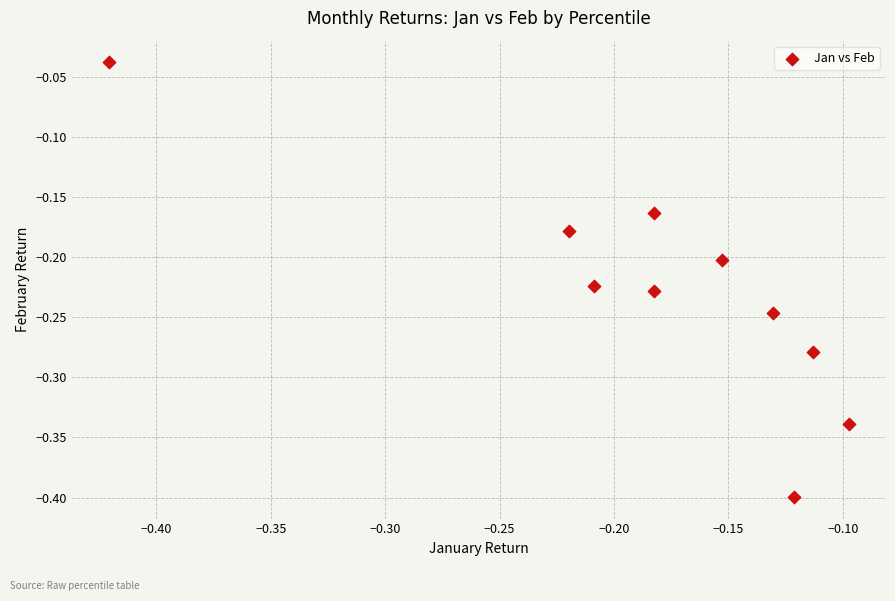

What is the range of X values (max minus min)?

0.3